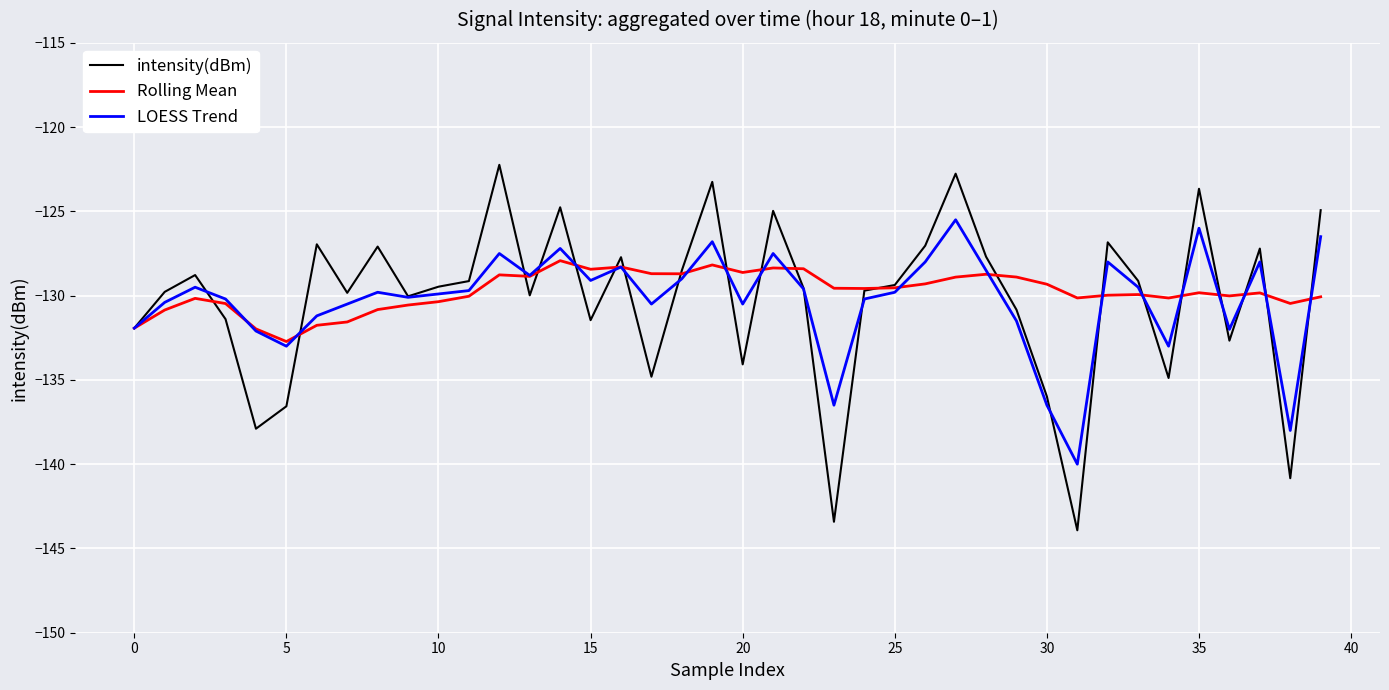

List the series in order of their peak value, lowest first.

Rolling Mean, LOESS Trend, intensity(dBm)